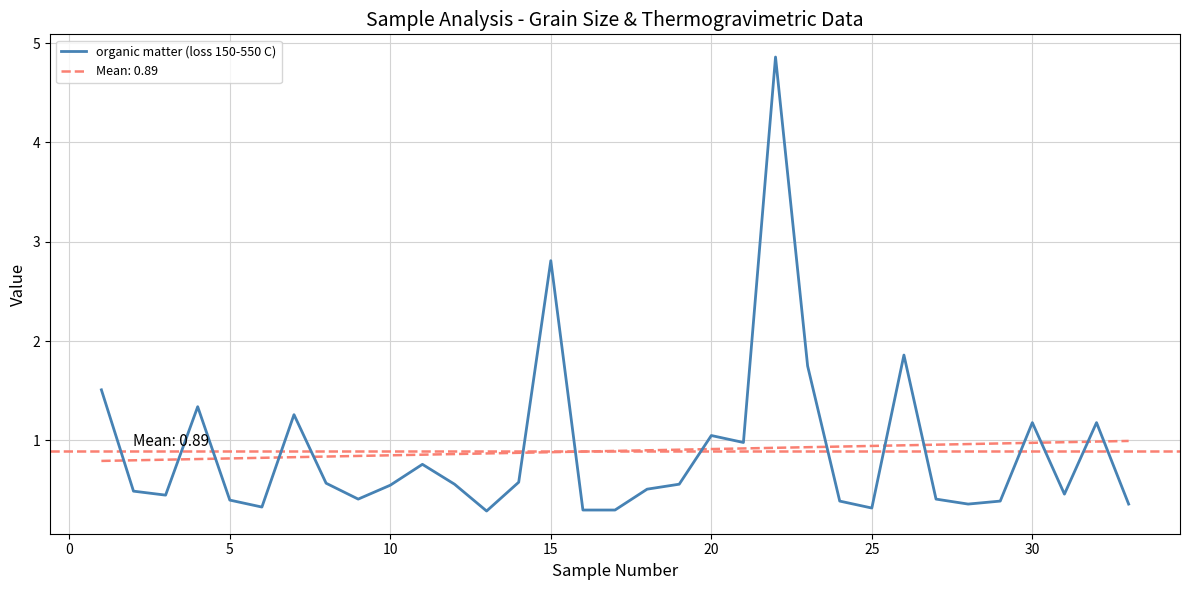

What is the smallest value displayed?

0.3